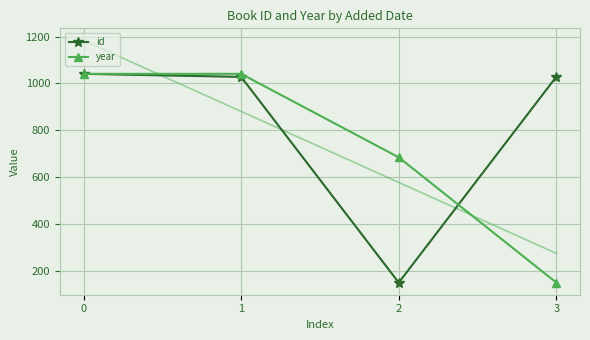

What is the minimum value for year?

150.0